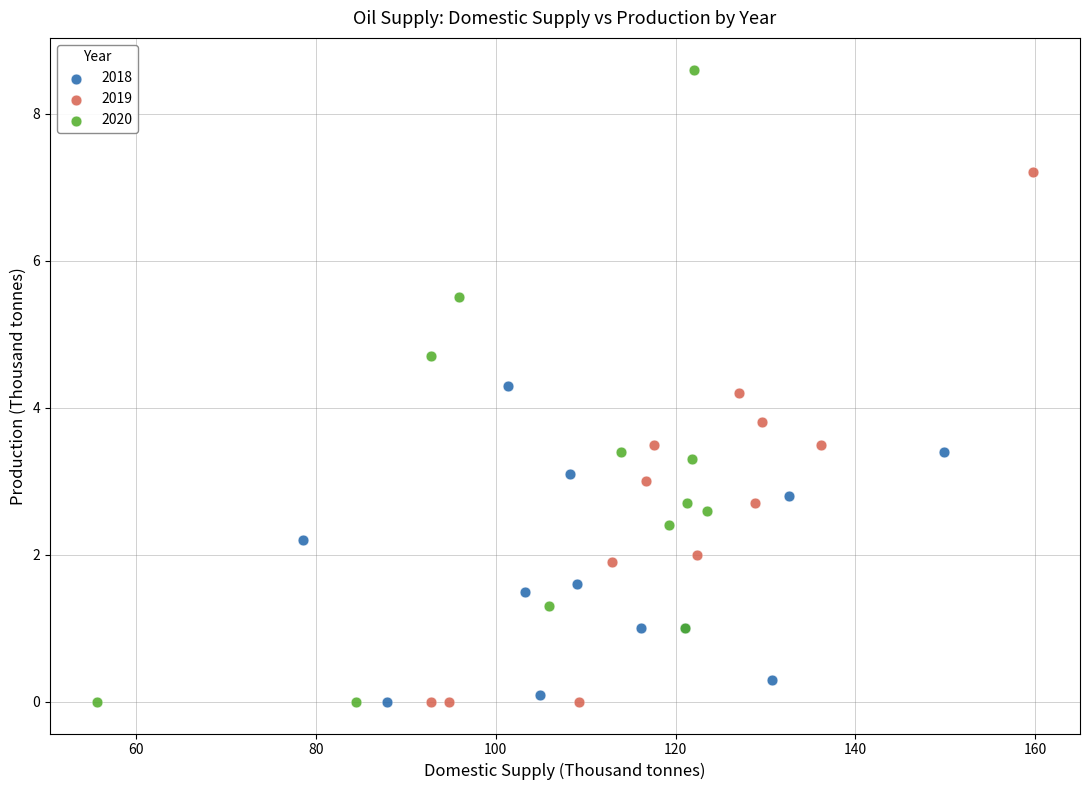

Which series contains the highest Y value?

2020